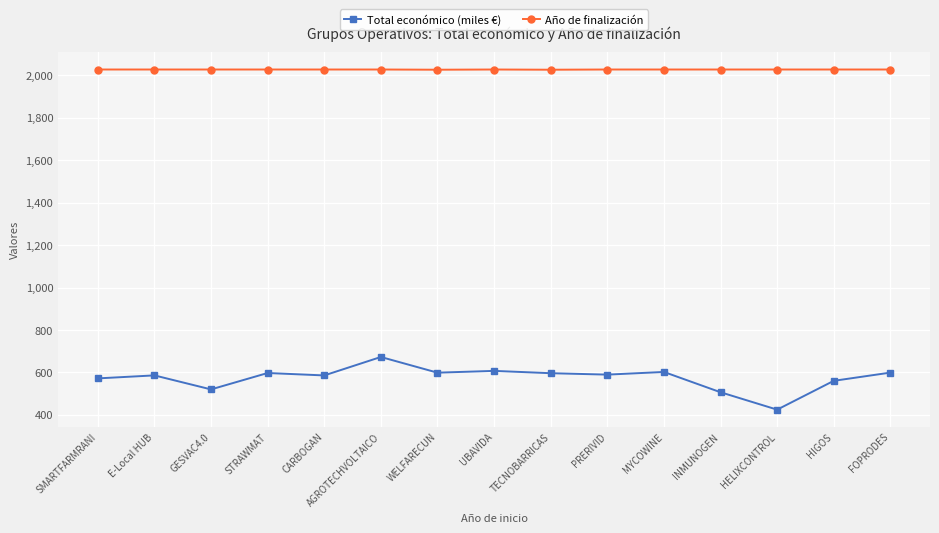

Where is the first local minimum for Total económico (miles €)?

GESVAC4.0